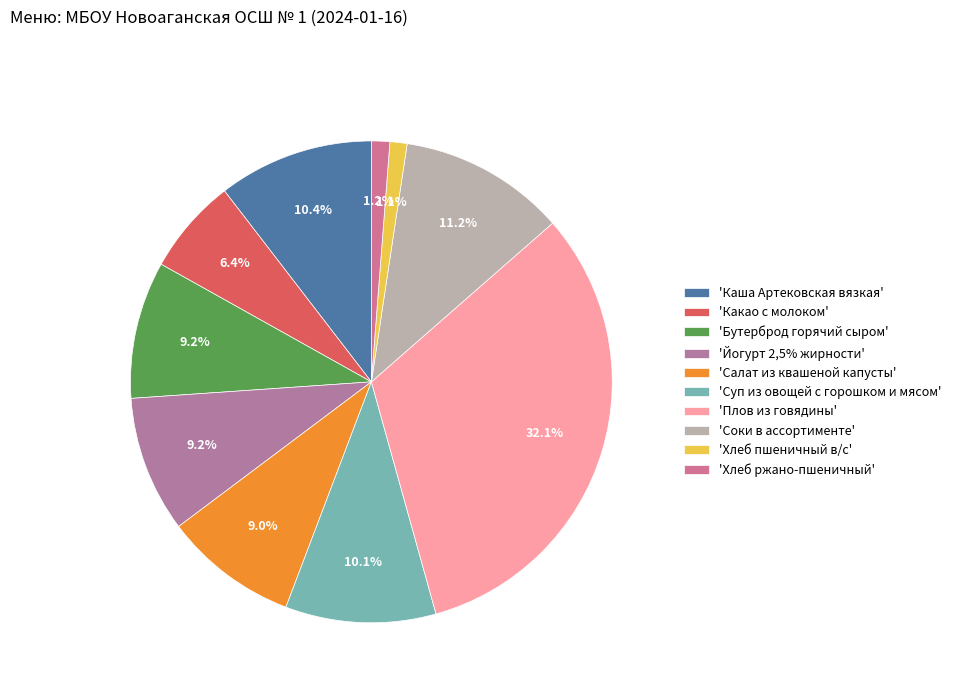

Count the number of slices in the pie.

10